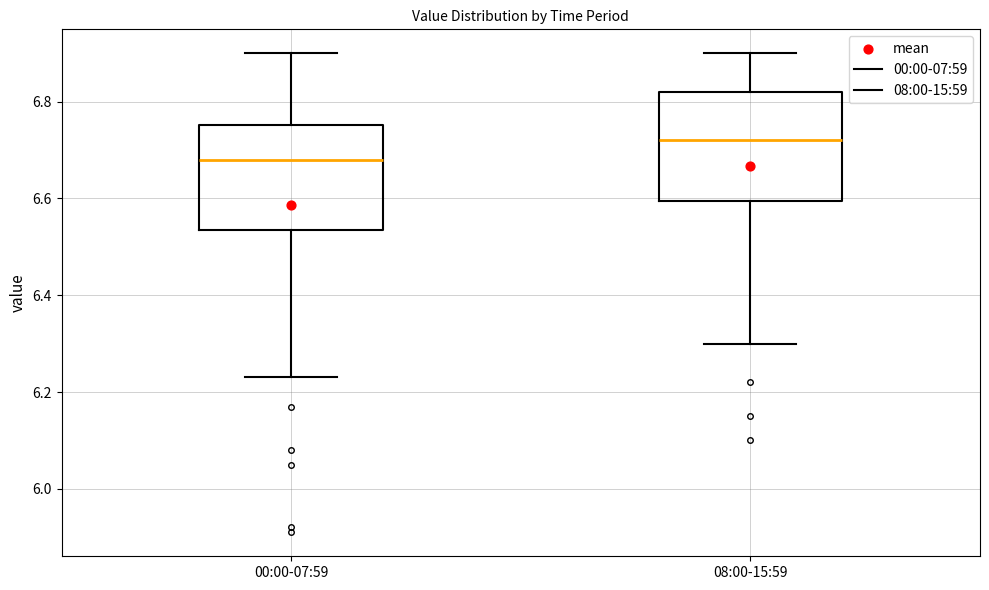

Which box has the lowest median line?

00:00-07:59